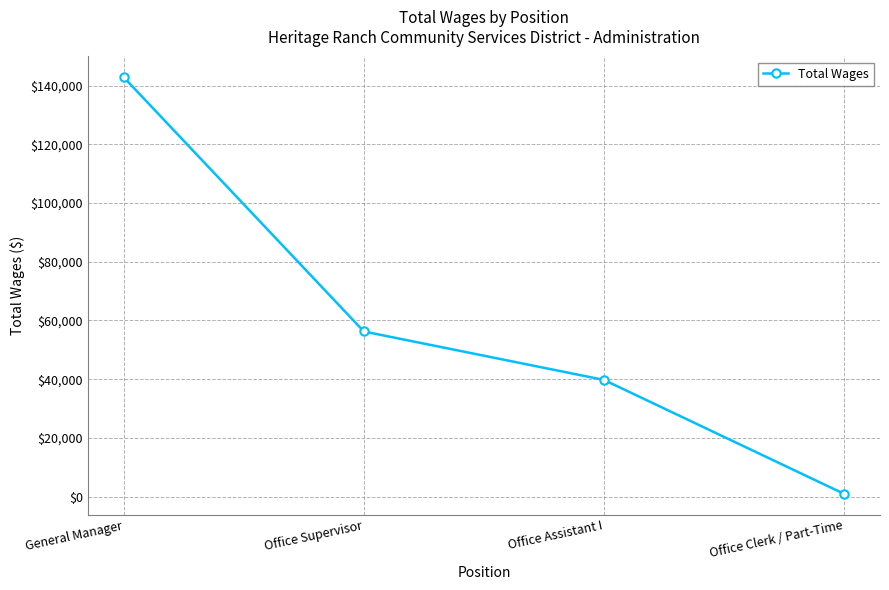

True or false: there are more than 2 points higher than both neighbors.

False